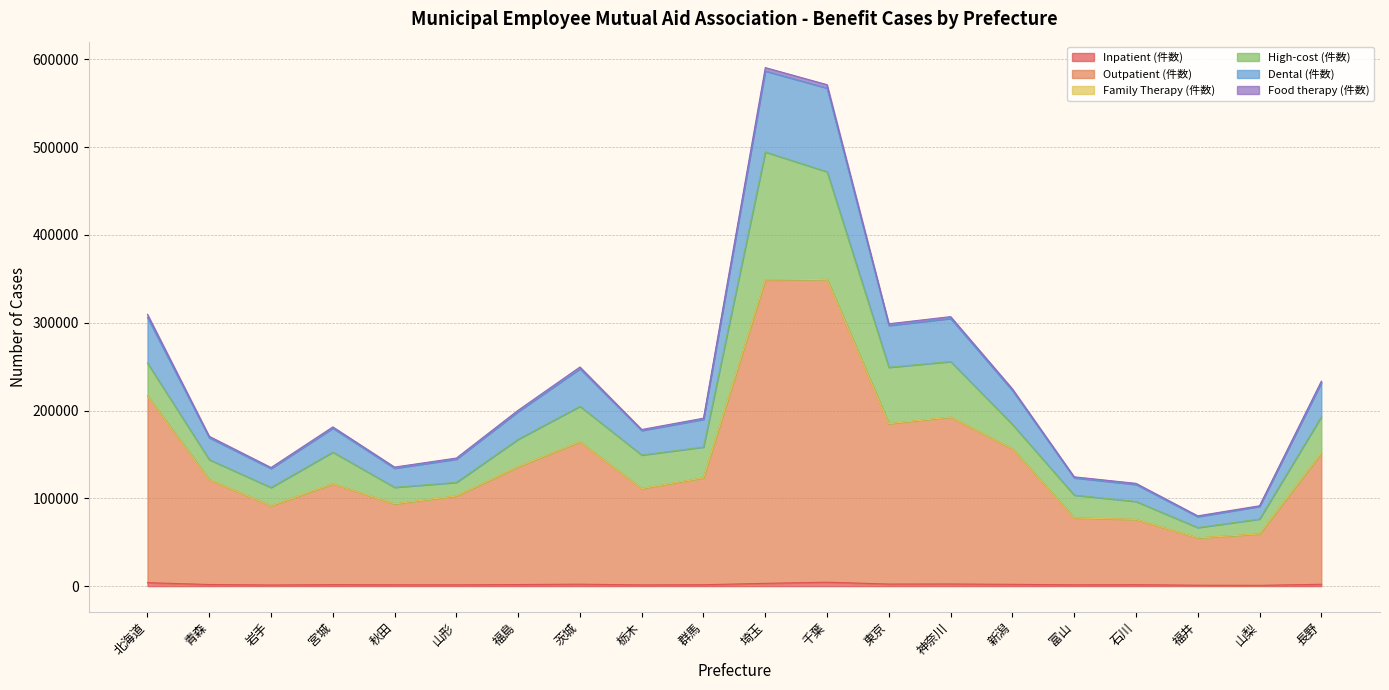

At which category is the sum across all series the highest?

埼玉